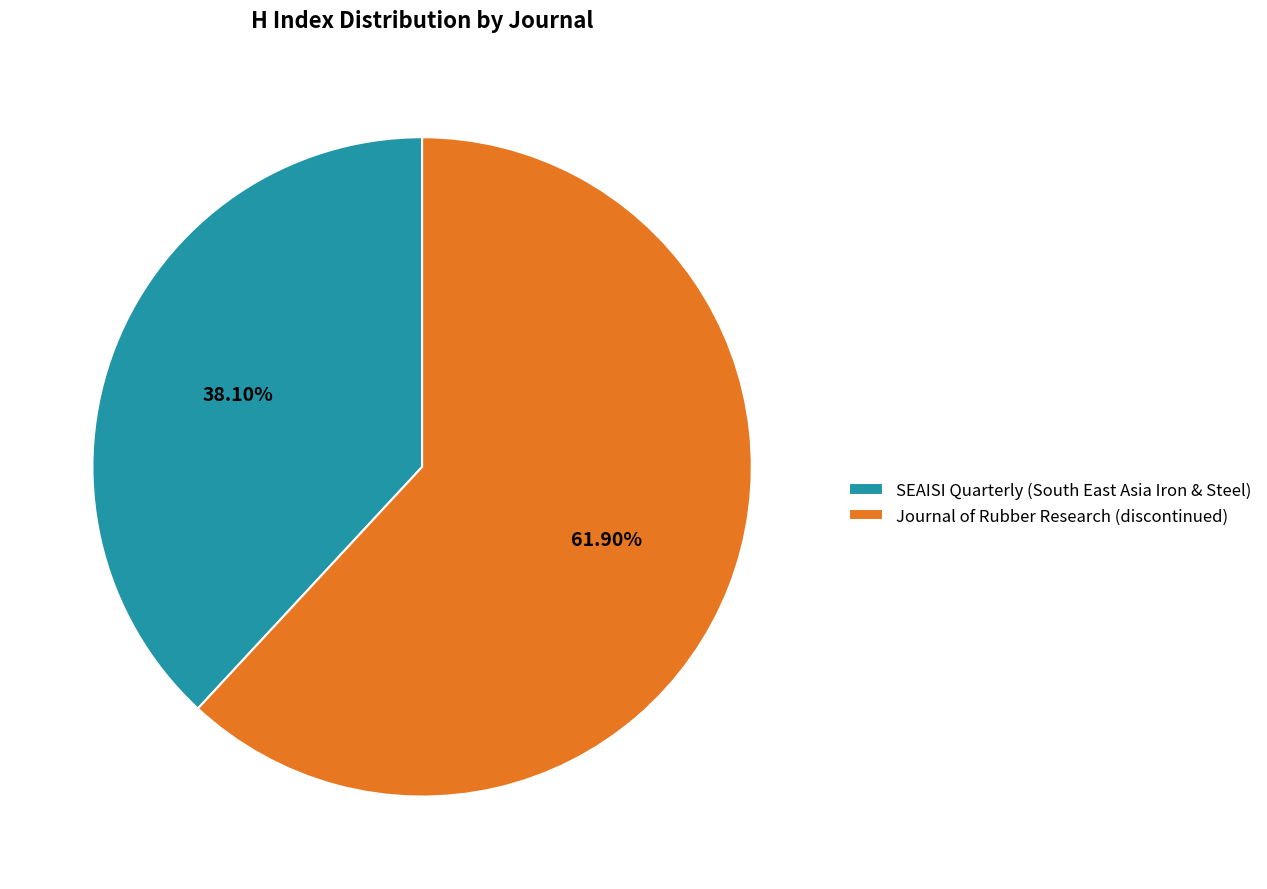

What is the smallest slice in the pie chart?

SEAISI Quarterly (South East Asia Iron & Steel)